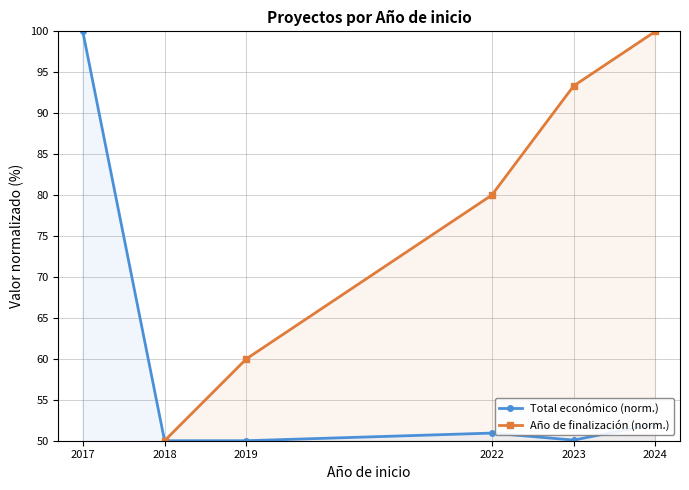

What are all the series names shown in the legend?

Total económico (norm.), Año de finalización (norm.)